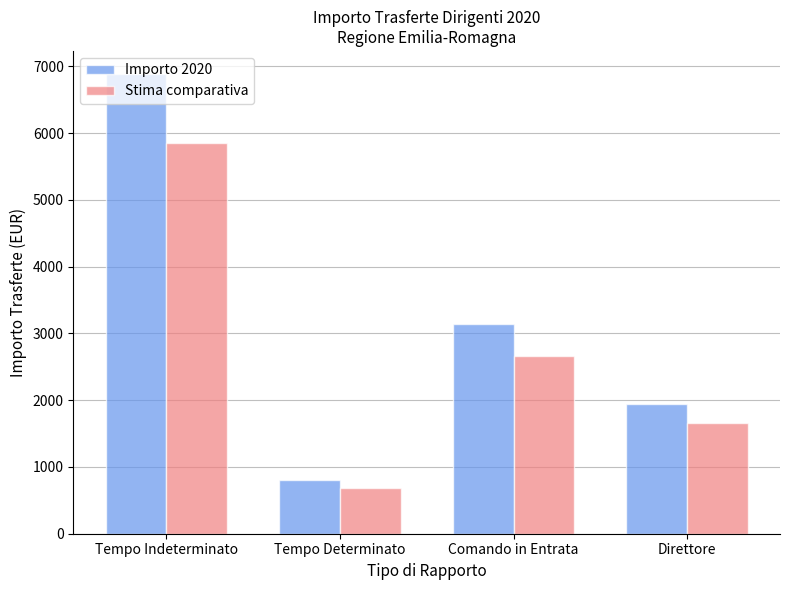

What is the difference between the maximum and minimum values in the Stima comparativa series?

5166.2